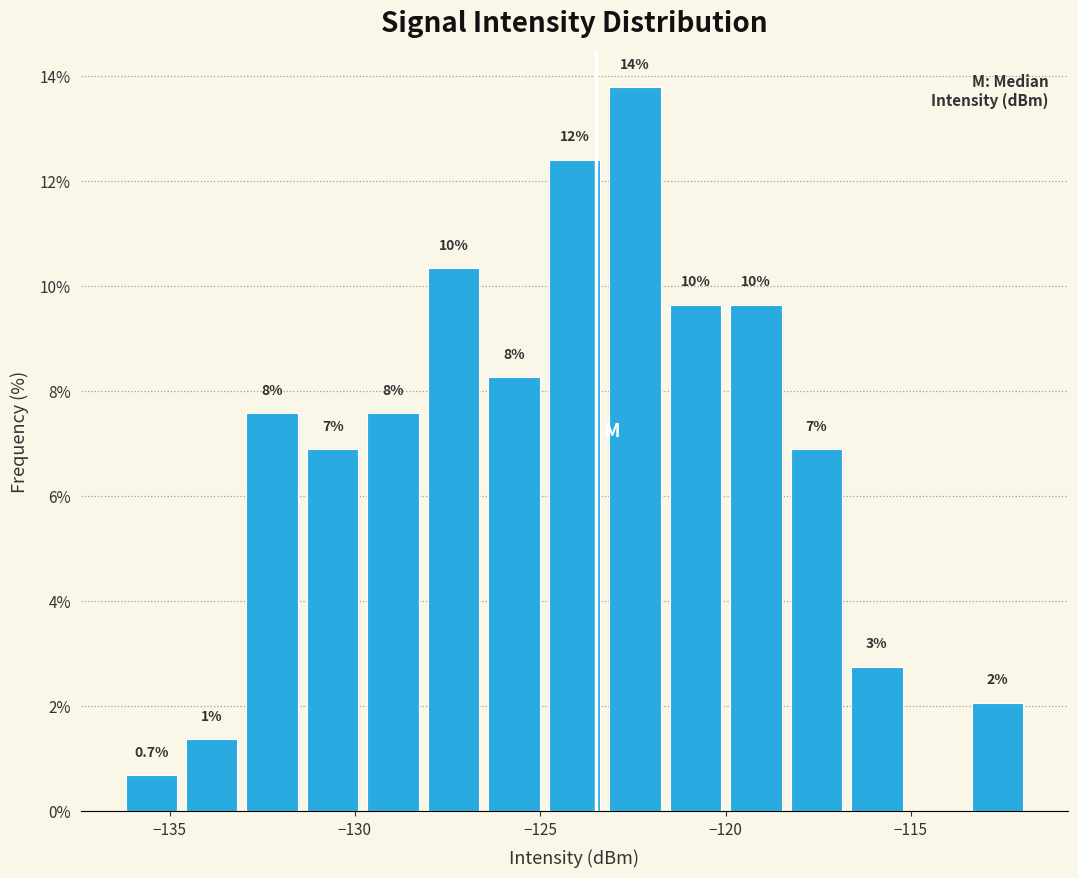

Around what value on the x-axis is the tallest bar? Give the approximate position of its centre, as read against the axis.

-122.5